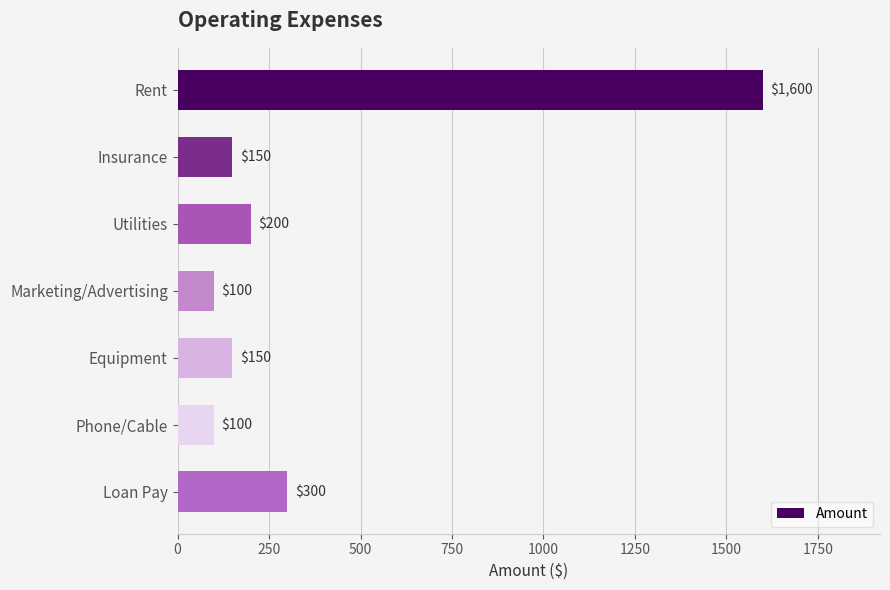

True or false: the data shows 41 at Phone/Cable.

False